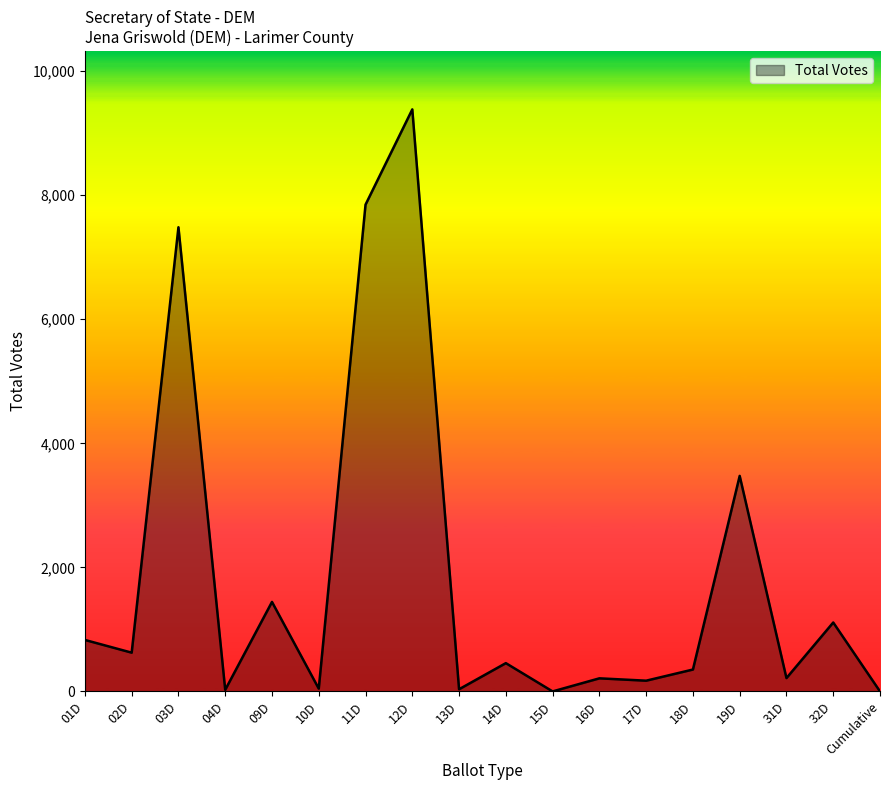

Where is the data nearest to the value 4692?

19D